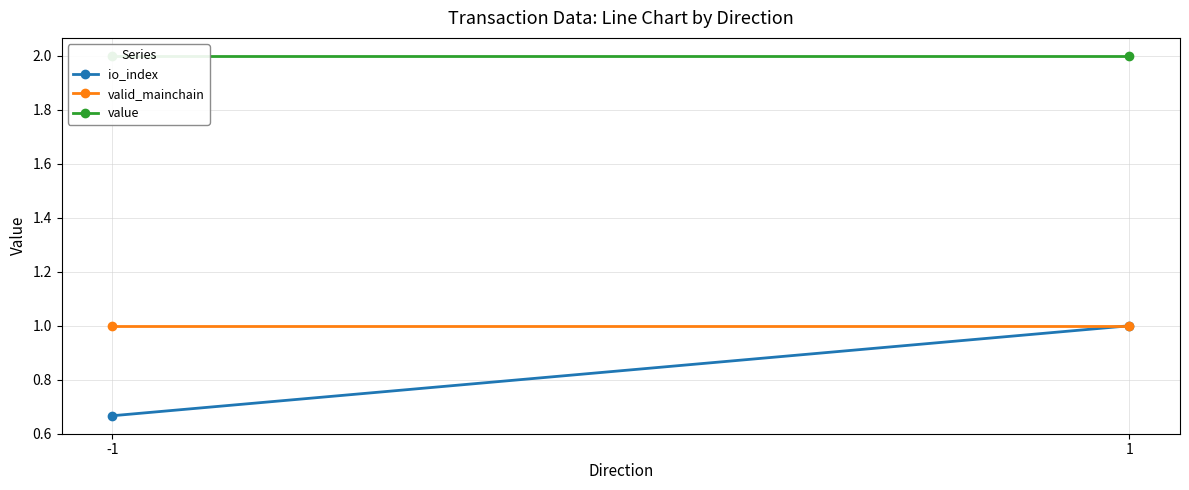

Is this an area chart (filled region under the line)?

No